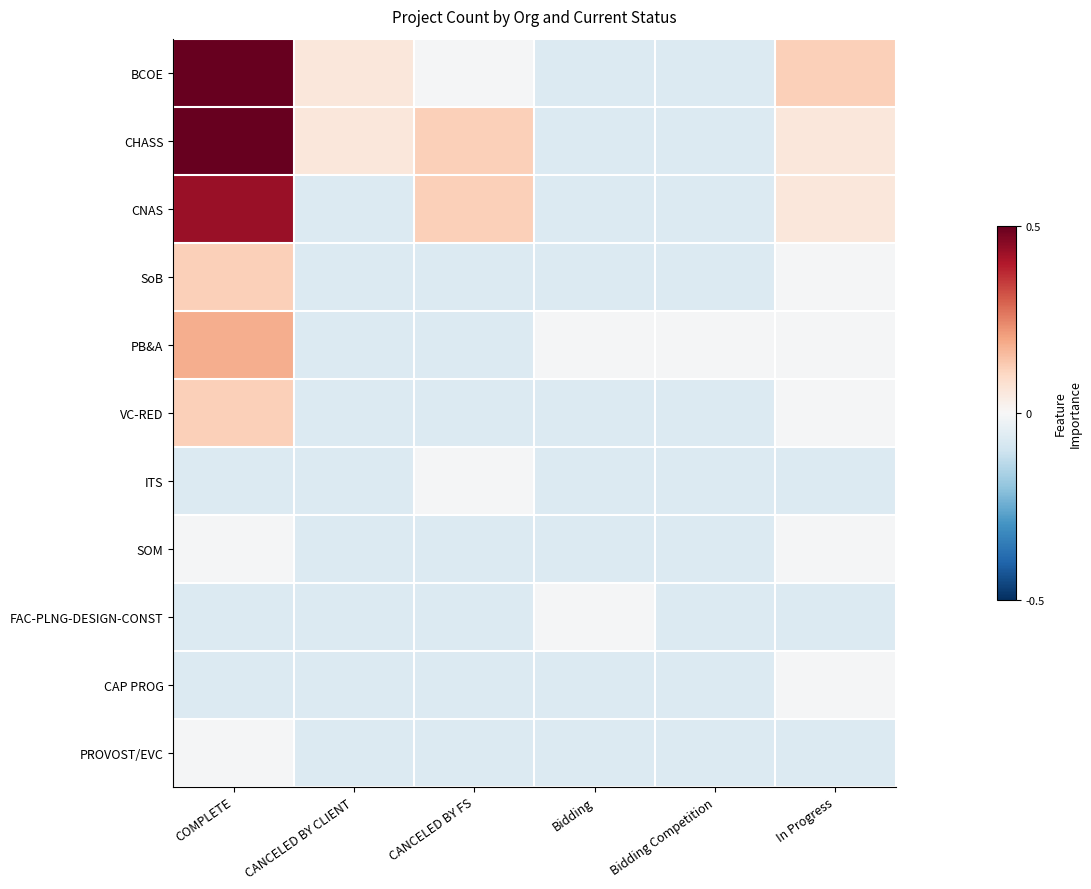

Reading left to right, list all the values displayed in this chart.

BCOE: COMPLETE=13.9	CANCELED BY CLIENT=0.9	CANCELED BY FS=-0.1	Bidding=-1.1	Bidding Competition=-1.1	In Progress=1.9
CHASS: COMPLETE=10.9	CANCELED BY CLIENT=0.9	CANCELED BY FS=1.9	Bidding=-1.1	Bidding Competition=-1.1	In Progress=0.9
CNAS: COMPLETE=6.9	CANCELED BY CLIENT=-1.1	CANCELED BY FS=1.9	Bidding=-1.1	Bidding Competition=-1.1	In Progress=0.9
SoB: COMPLETE=1.9	CANCELED BY CLIENT=-1.1	CANCELED BY FS=-1.1	Bidding=-1.1	Bidding Competition=-1.1	In Progress=-0.1
PB&A: COMPLETE=2.9	CANCELED BY CLIENT=-1.1	CANCELED BY FS=-1.1	Bidding=-0.1	Bidding Competition=-0.1	In Progress=-0.1
VC-RED: COMPLETE=1.9	CANCELED BY CLIENT=-1.1	CANCELED BY FS=-1.1	Bidding=-1.1	Bidding Competition=-1.1	In Progress=-0.1
ITS: COMPLETE=-1.1	CANCELED BY CLIENT=-1.1	CANCELED BY FS=-0.1	Bidding=-1.1	Bidding Competition=-1.1	In Progress=-1.1
SOM: COMPLETE=-0.1	CANCELED BY CLIENT=-1.1	CANCELED BY FS=-1.1	Bidding=-1.1	Bidding Competition=-1.1	In Progress=-0.1
FAC-PLNG-DESIGN-CONST: COMPLETE=-1.1	CANCELED BY CLIENT=-1.1	CANCELED BY FS=-1.1	Bidding=-0.1	Bidding Competition=-1.1	In Progress=-1.1
CAP PROG: COMPLETE=-1.1	CANCELED BY CLIENT=-1.1	CANCELED BY FS=-1.1	Bidding=-1.1	Bidding Competition=-1.1	In Progress=-0.1
PROVOST/EVC: COMPLETE=-0.1	CANCELED BY CLIENT=-1.1	CANCELED BY FS=-1.1	Bidding=-1.1	Bidding Competition=-1.1	In Progress=-1.1